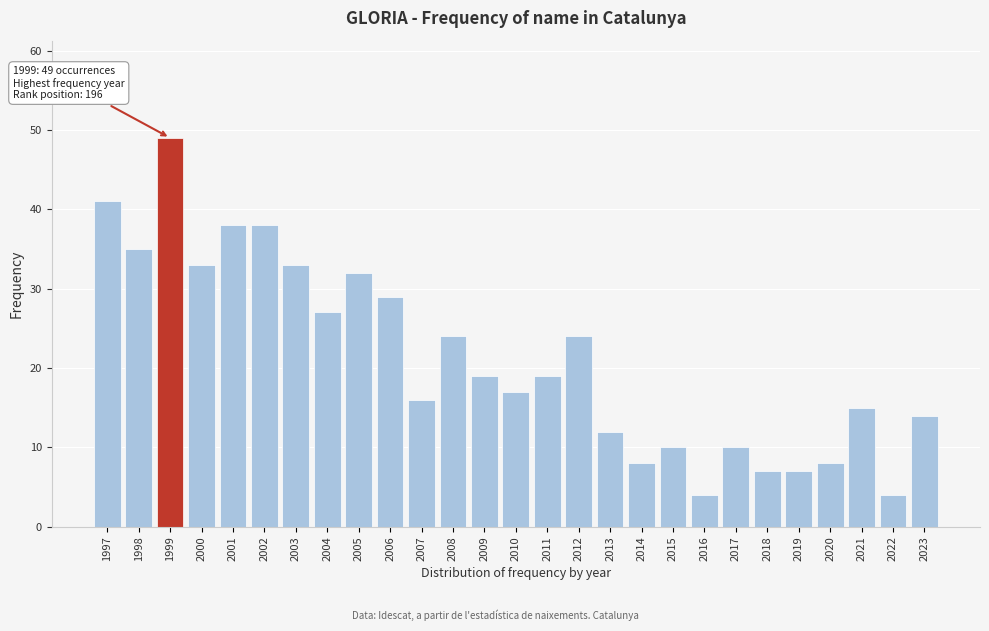

Reading right to left, transcribe all the data shown in this chart.

14	4	15	8	7	7	10	4	10	8	12	24	19	17	19	24	16	29	32	27	33	38	38	33	49	35	41